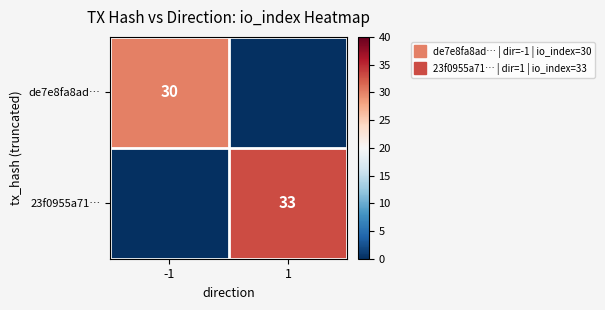

What is the spread (max minus min) of values at -1?

30